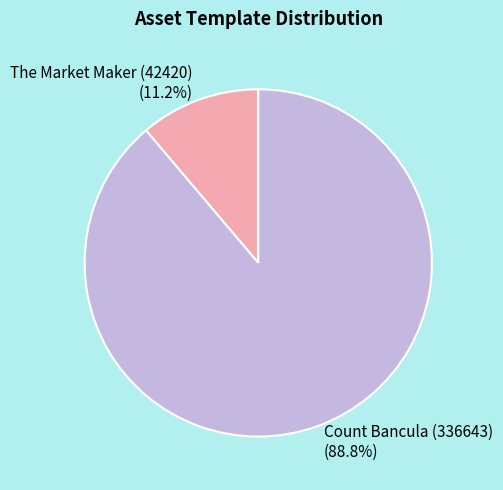

Rank the categories by value from highest to lowest.

Count Bancula (336643), The Market Maker (42420)